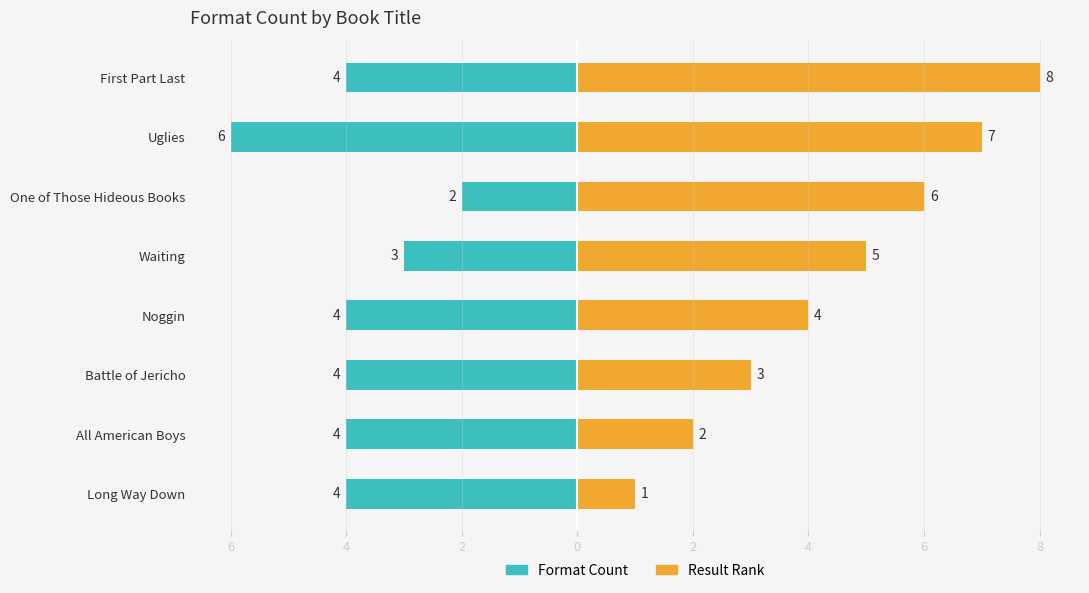

Is it true that Result Rank equals 8 at First Part Last?

True